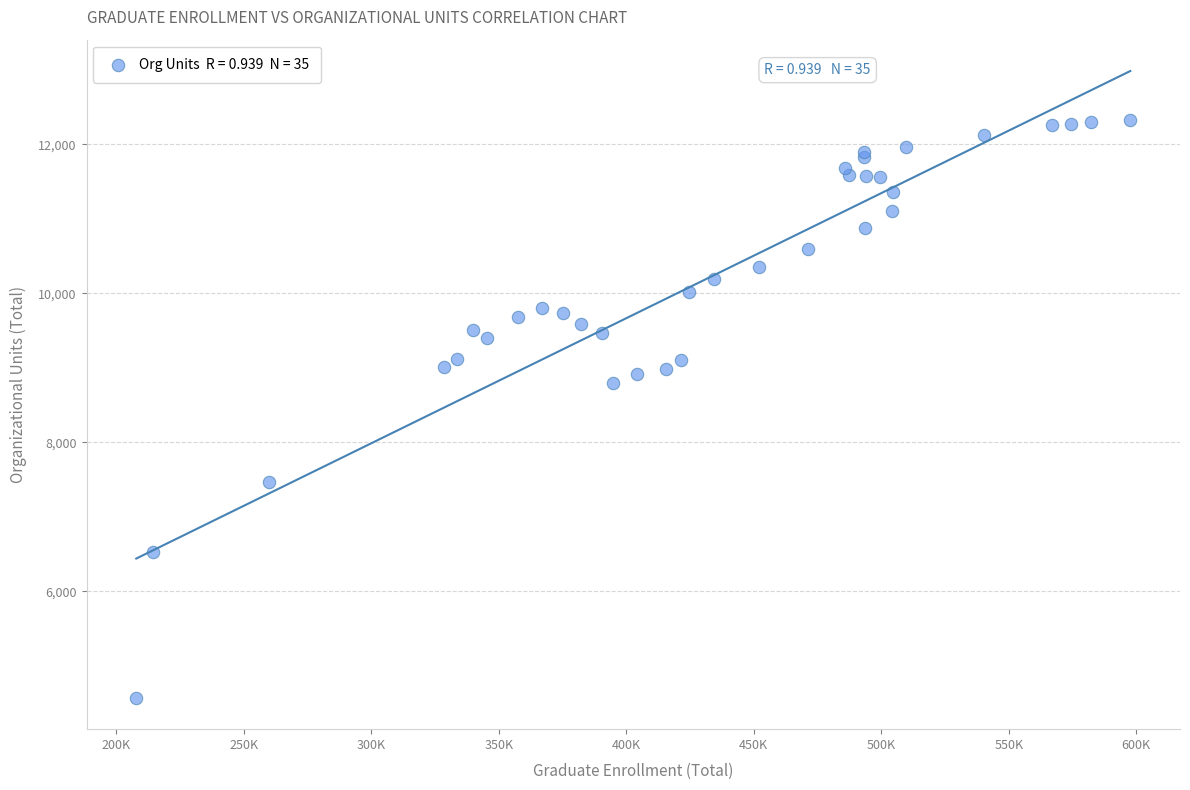

What Y value in the scatter plot is closest to 8444?

8791